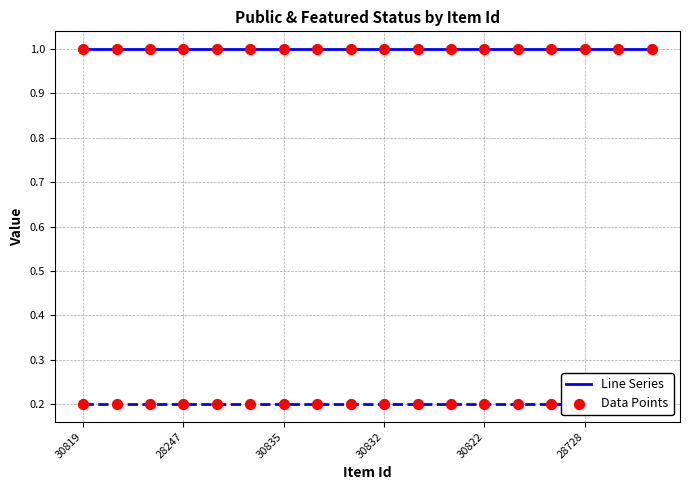

At how many categories does at least one series exceed 0?

18